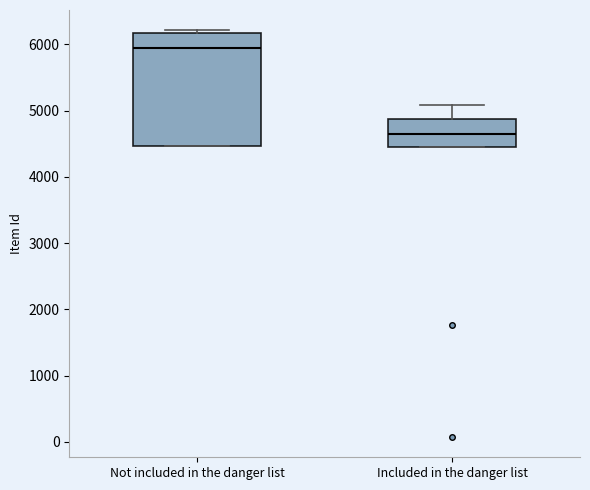

Where is the lower edge of the box for Not included in the danger list on the y-axis? The values are not printed on the chart, so give them approximately, as read against the axis.

4500